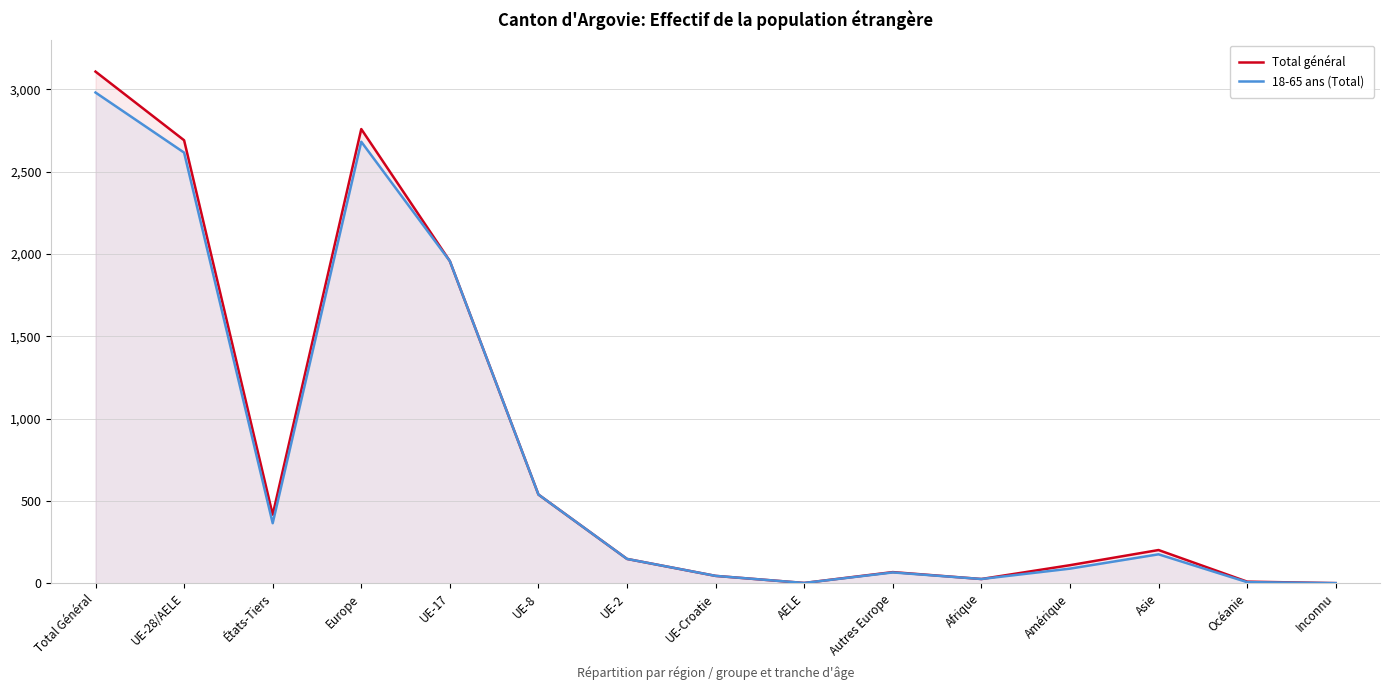

How many interior local valleys does the Total général series have?

3